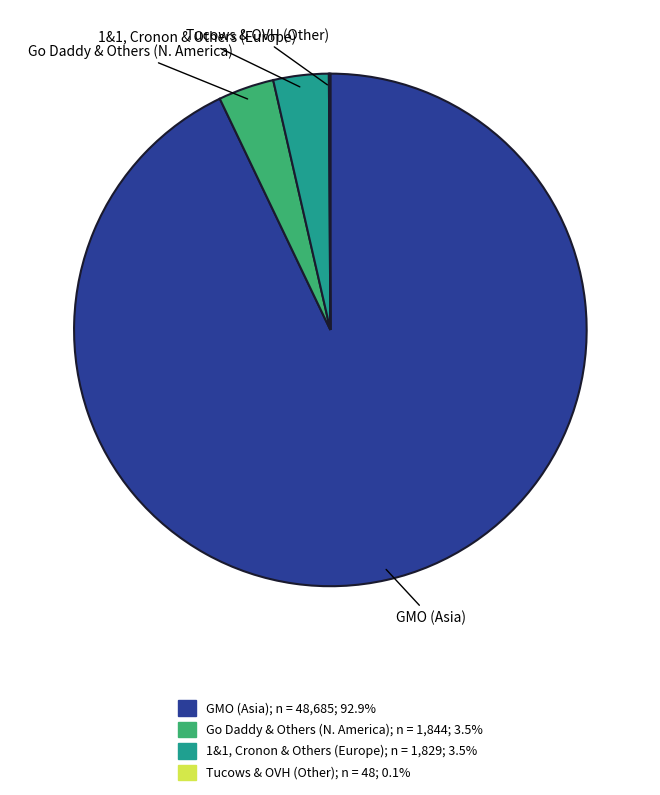

Which category has the biggest portion of the pie?

GMO (Asia)